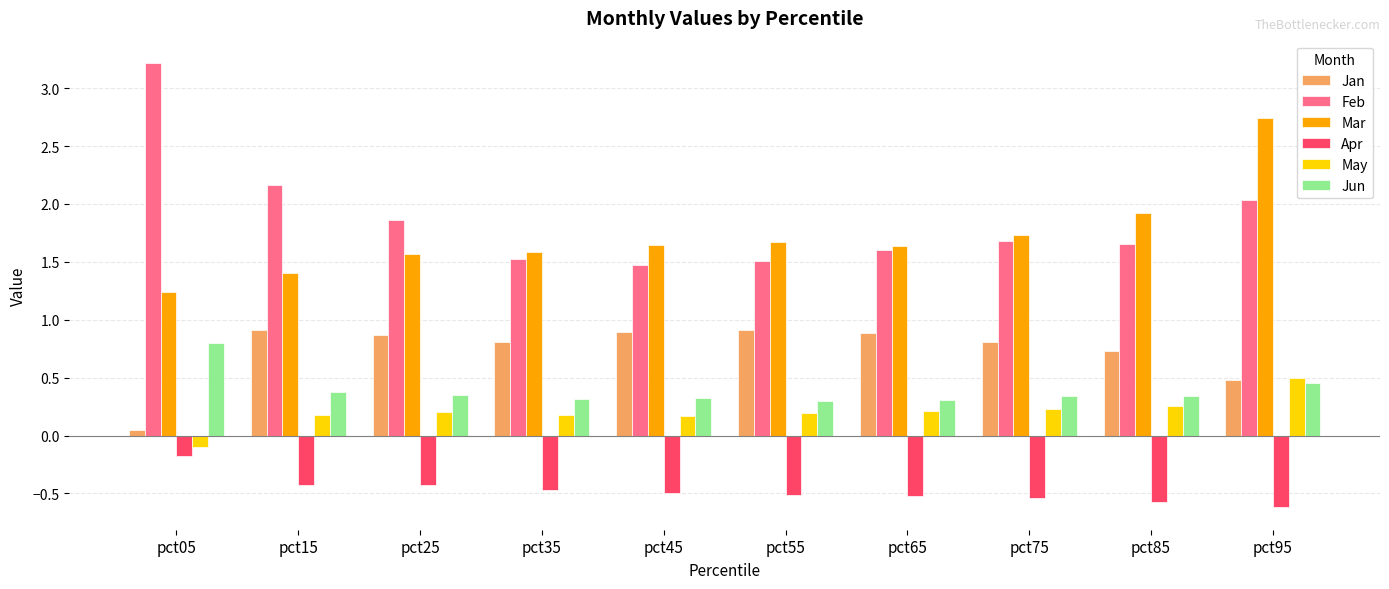

Which series has the widest spread of values?

Feb